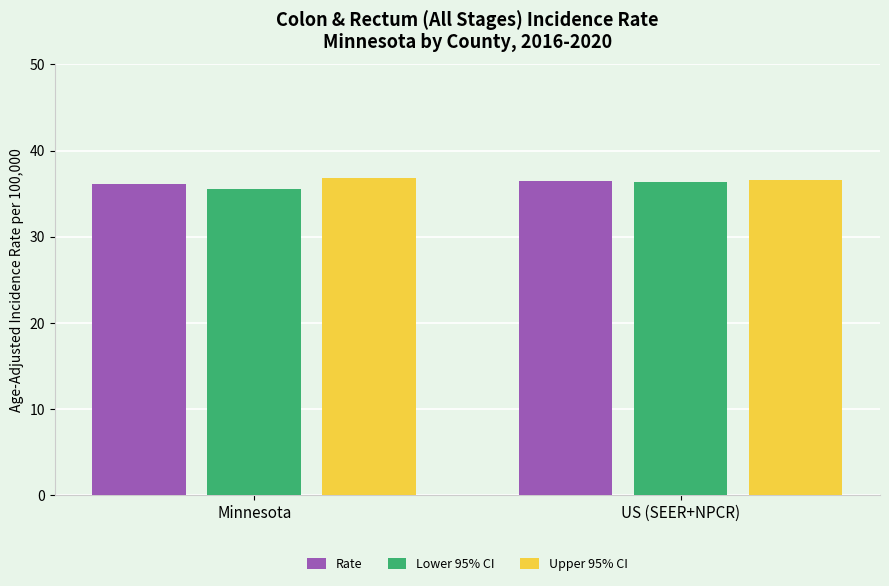

How many groups of bars are there?

2